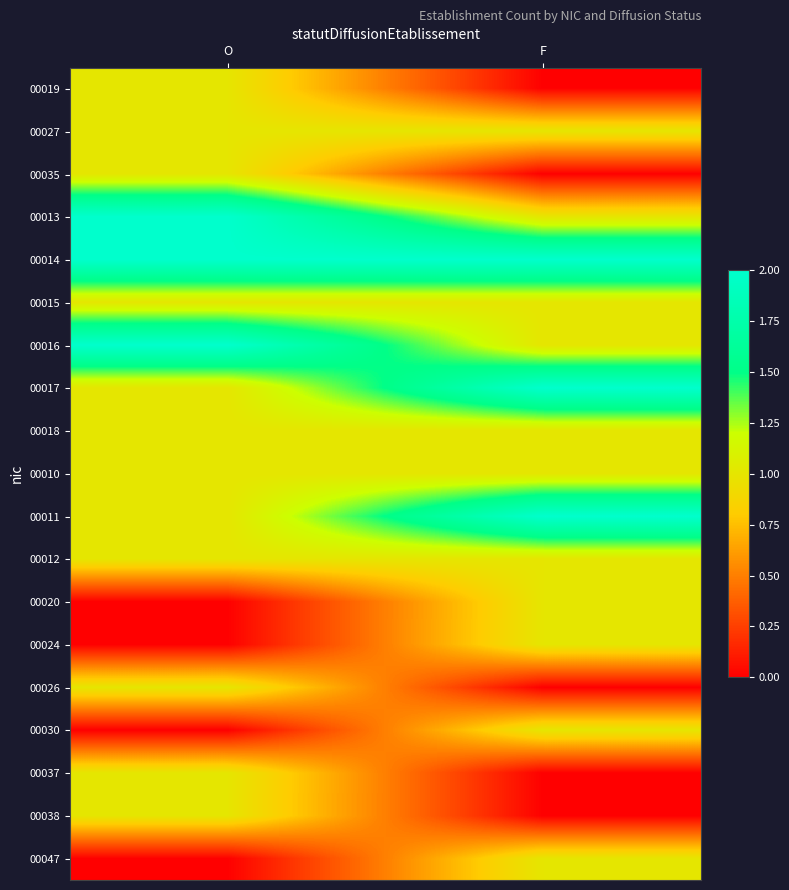

Reading left to right, what are all the values shown in this chart?

00019: O=1	F=0
00027: O=1	F=1
00035: O=1	F=0
00013: O=2	F=1
00014: O=2	F=2
00015: O=1	F=1
00016: O=2	F=1
00017: O=1	F=2
00018: O=1	F=1
00010: O=1	F=1
00011: O=1	F=2
00012: O=1	F=1
00020: O=0	F=1
00024: O=0	F=1
00026: O=1	F=0
00030: O=0	F=1
00037: O=1	F=0
00038: O=1	F=0
00047: O=0	F=1